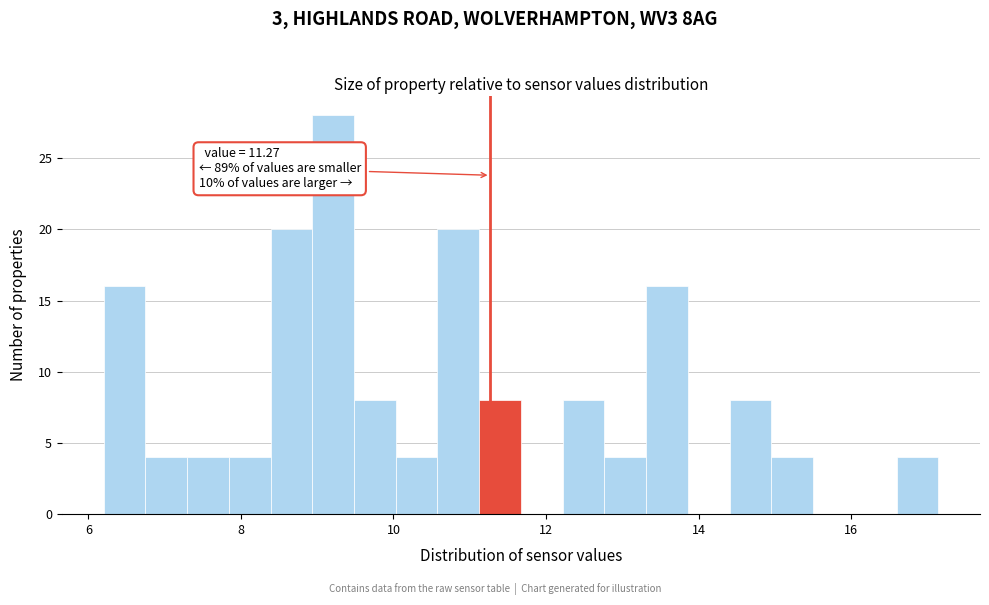

Around what value on the x-axis is the tallest bar? Give the approximate position of its centre, as read against the axis.

9.2